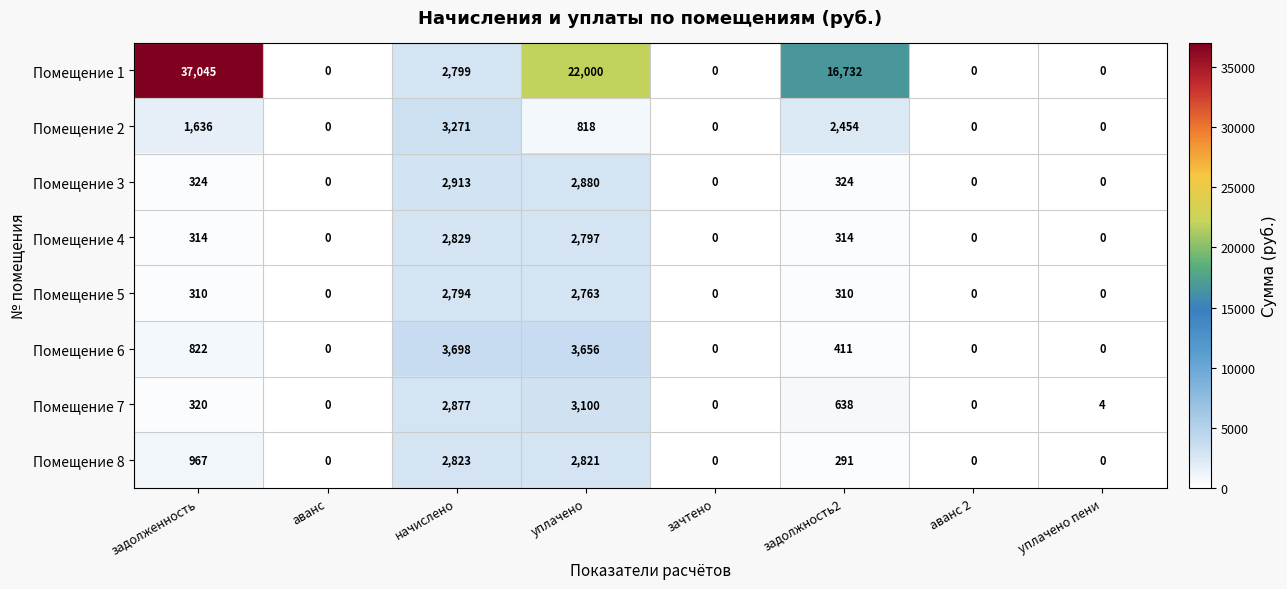

Where is Помещение 2 nearest to the value 1635?

задолженность